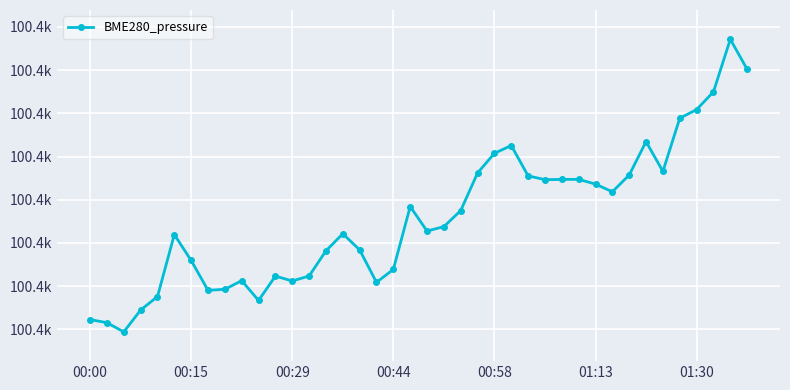

Does the chart have visible grid lines?

Yes